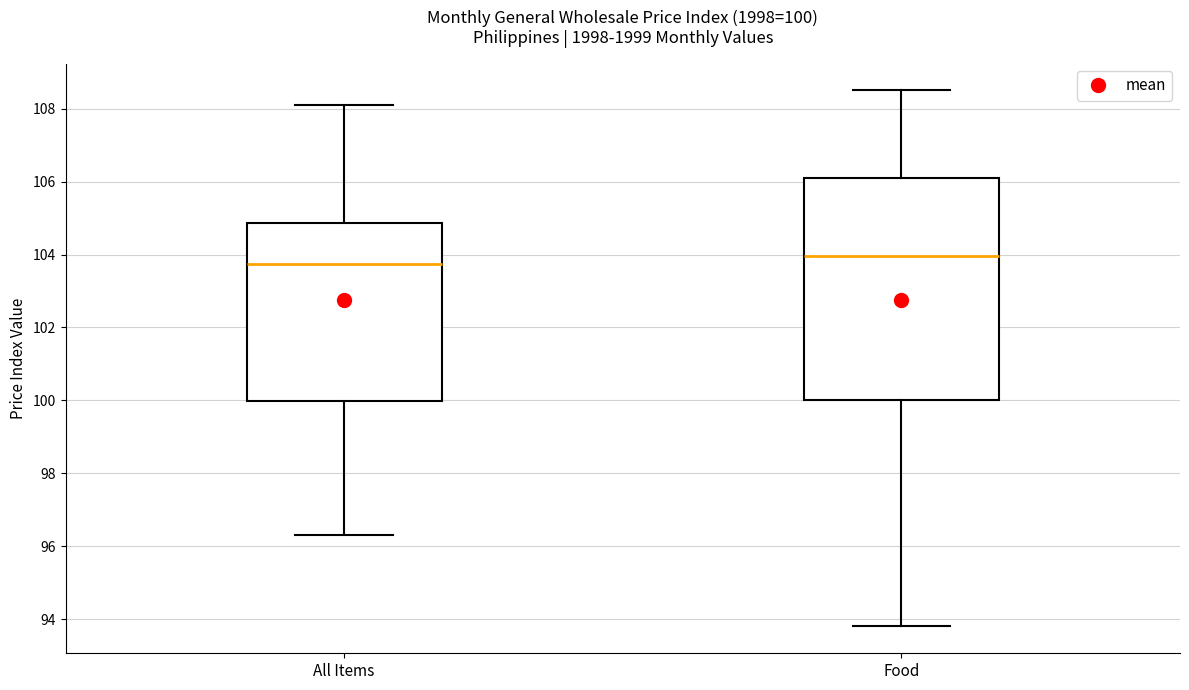

Which box is the tallest, from its lower edge to its upper edge?

Food